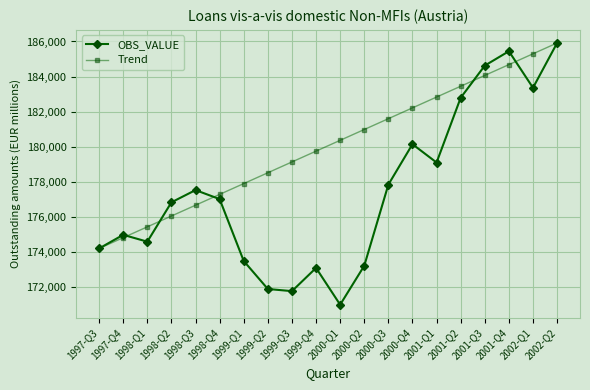

How many interior local valleys does the OBS_VALUE series have?

5